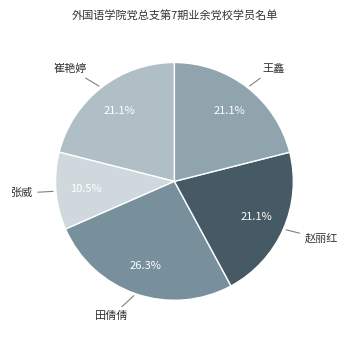

Count the number of slices in the pie.

5